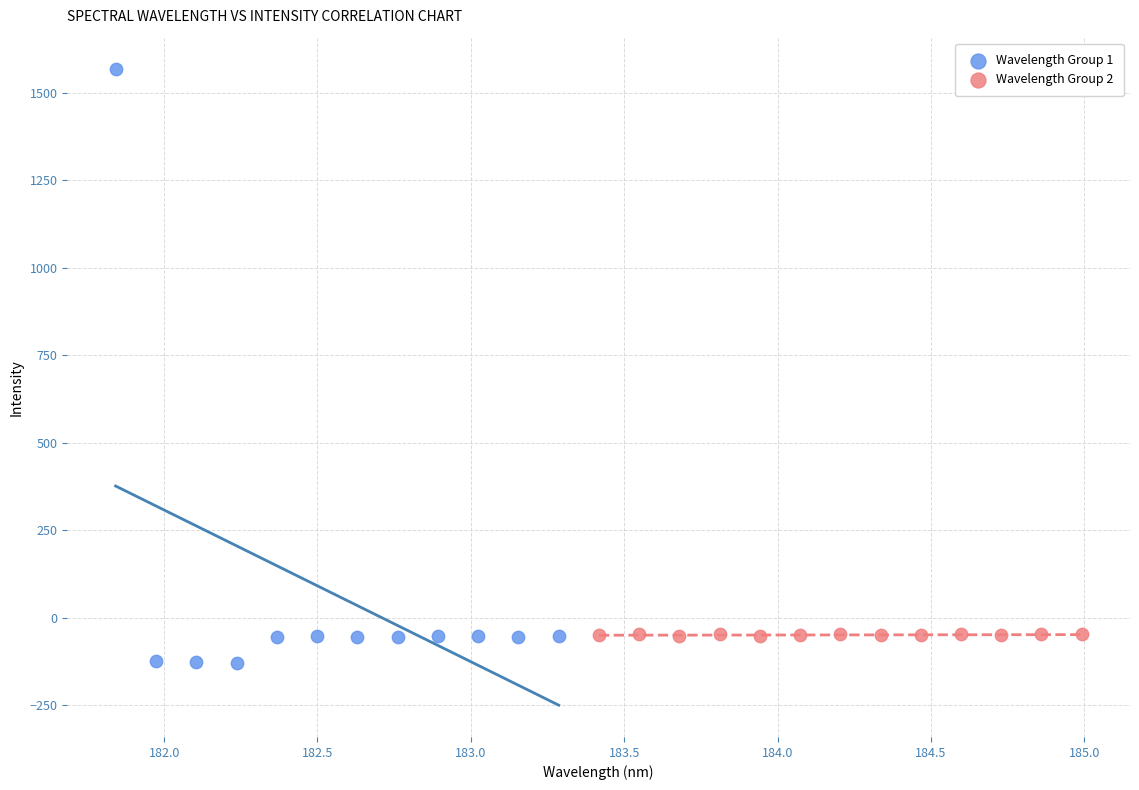

Which series has the widest spread of Y values?

Wavelength Group 1